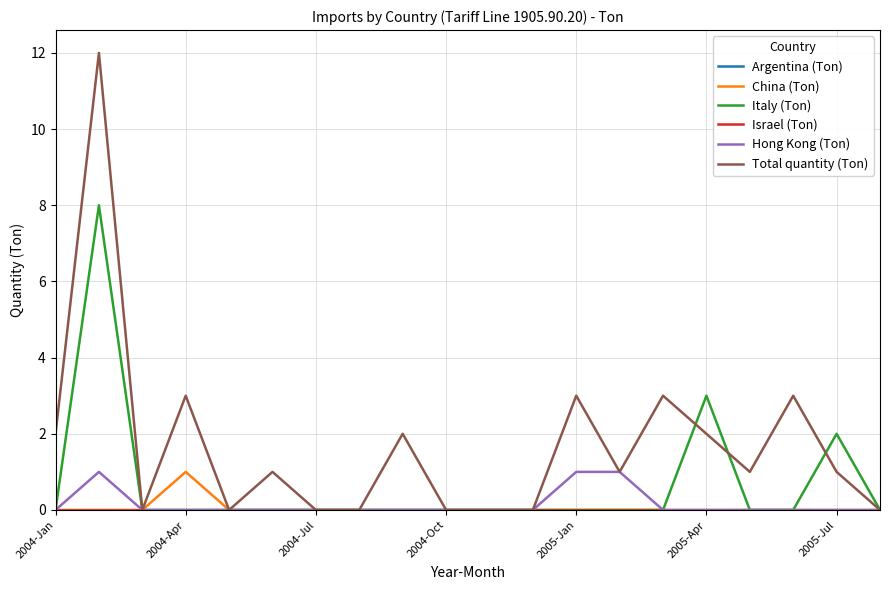

Does the chart have visible grid lines?

Yes